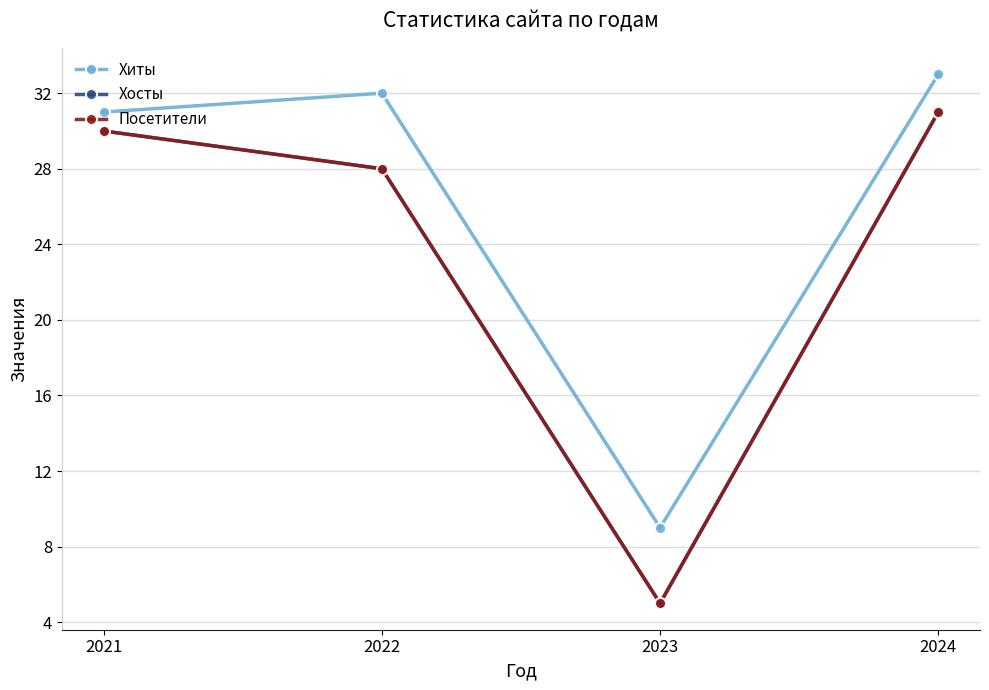

Is this an area chart (filled region under the line)?

No